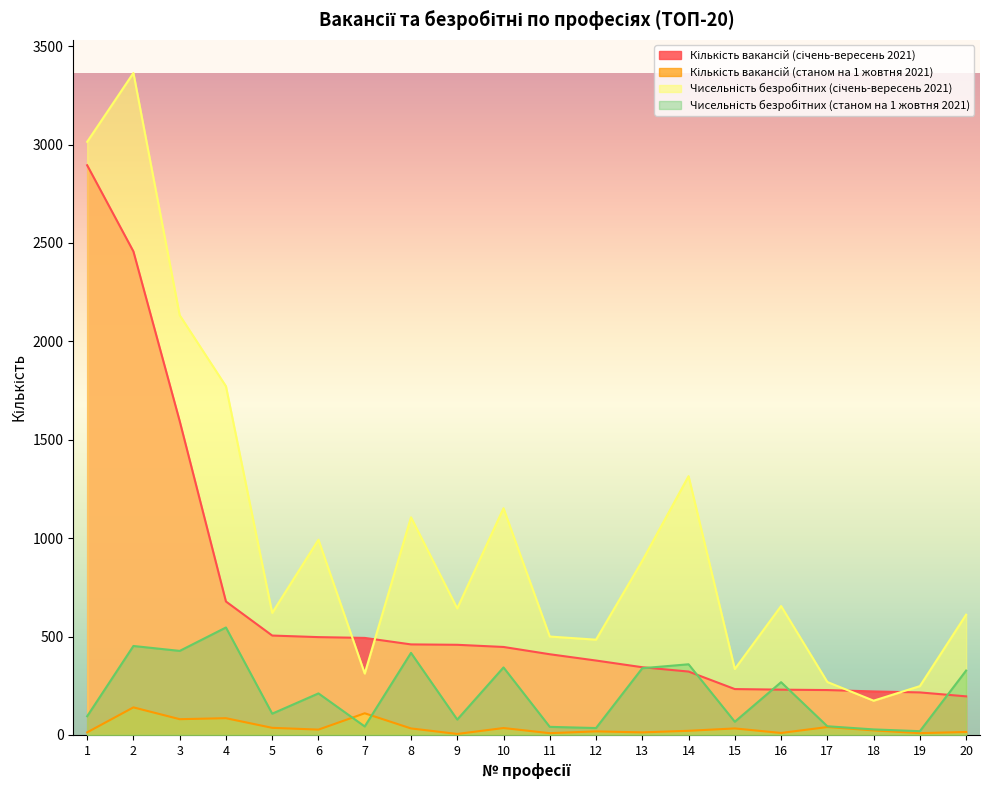

Rank the series at 12 from lowest to highest value.

Кількість вакансій (станом на 1 жовтня 2021), Чисельність безробітних (станом на 1 жовтня 2021), Кількість вакансій (січень-вересень 2021), Чисельність безробітних (січень-вересень 2021)